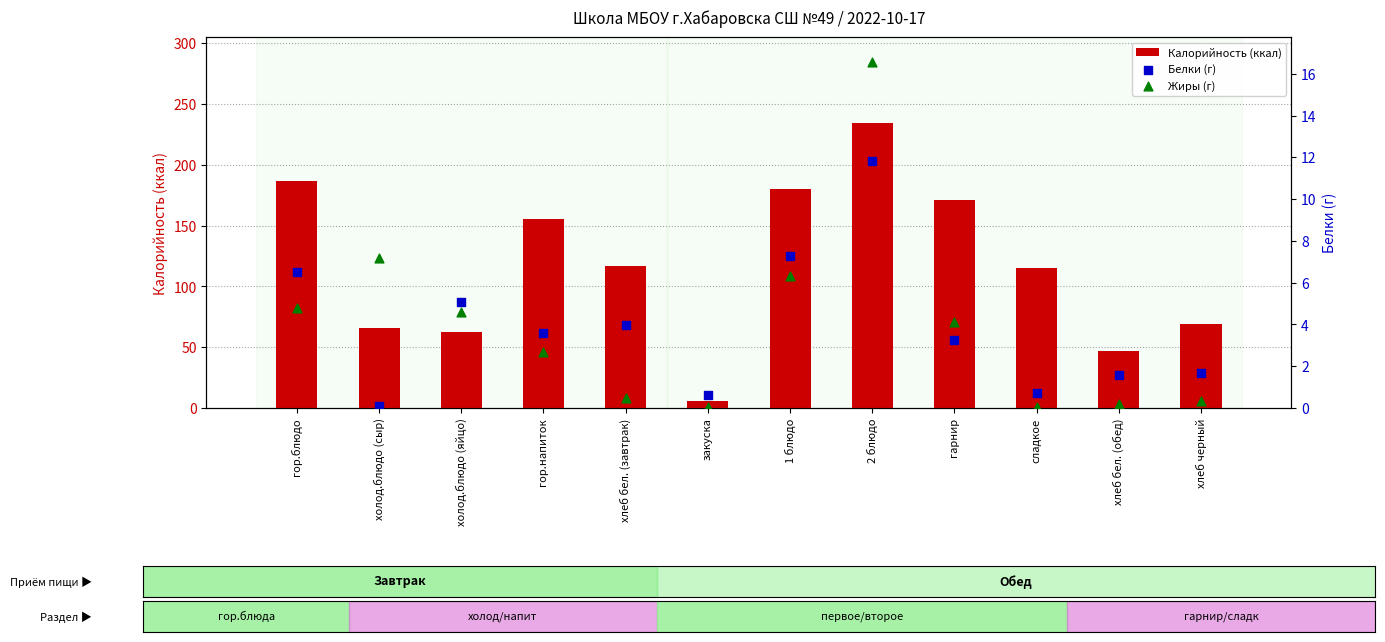

Which series has the widest spread of Y values?

Калорийность (ккал)